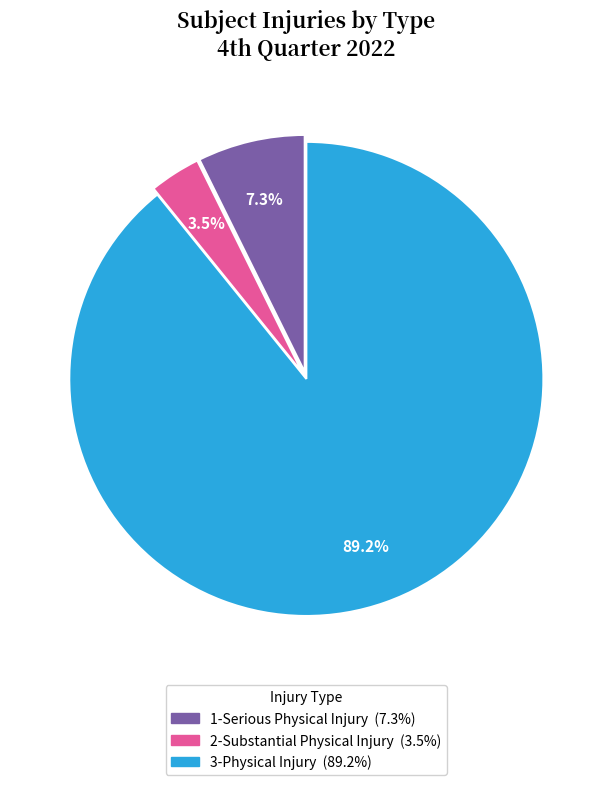

How many slices are in this pie chart?

3